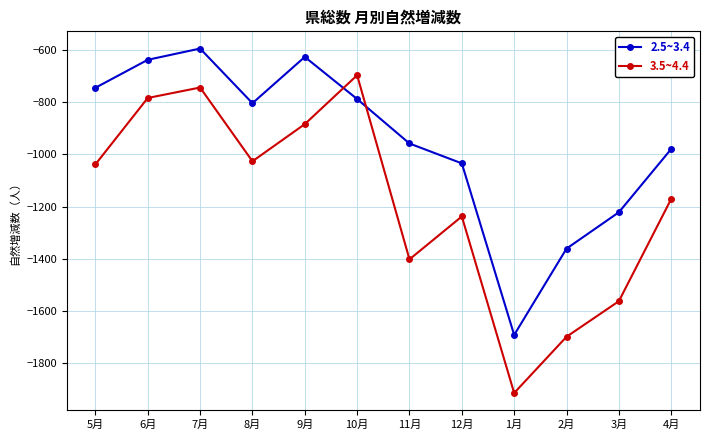

What is the label of the 1st point from the right?

4月